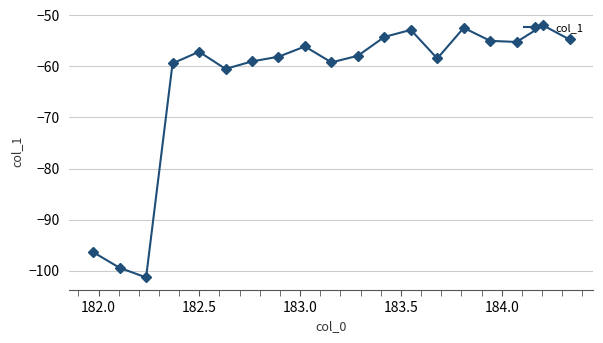

True or false: the data has more than 1 interior local peaks.

True